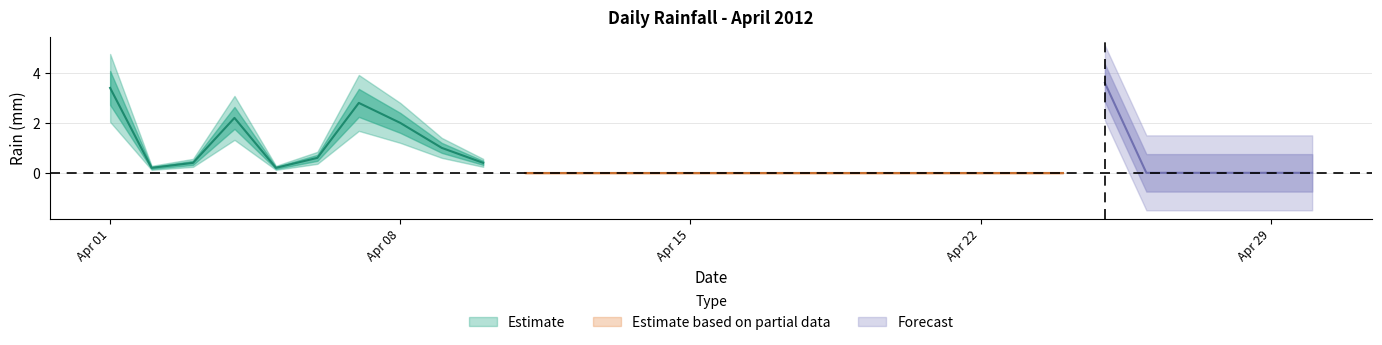

Does the chart display data point markers on the line(s)?

No